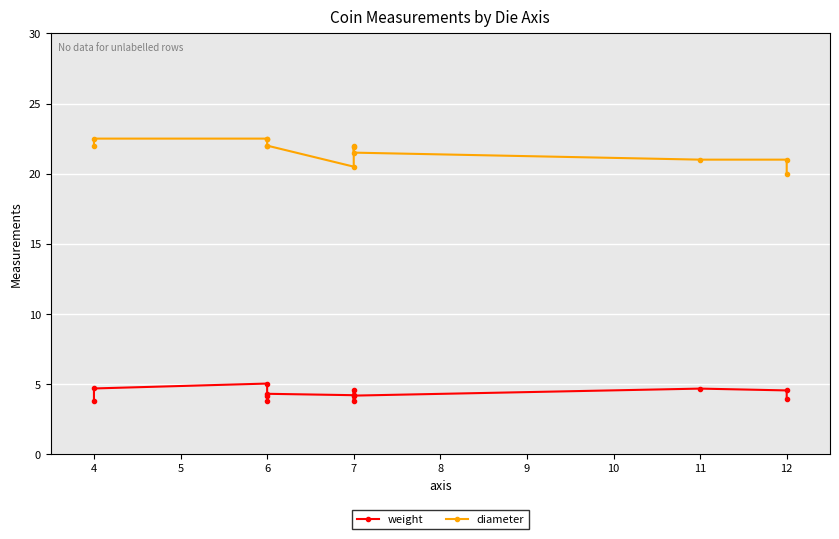

True or false: weight and diameter intersect in this chart.

False